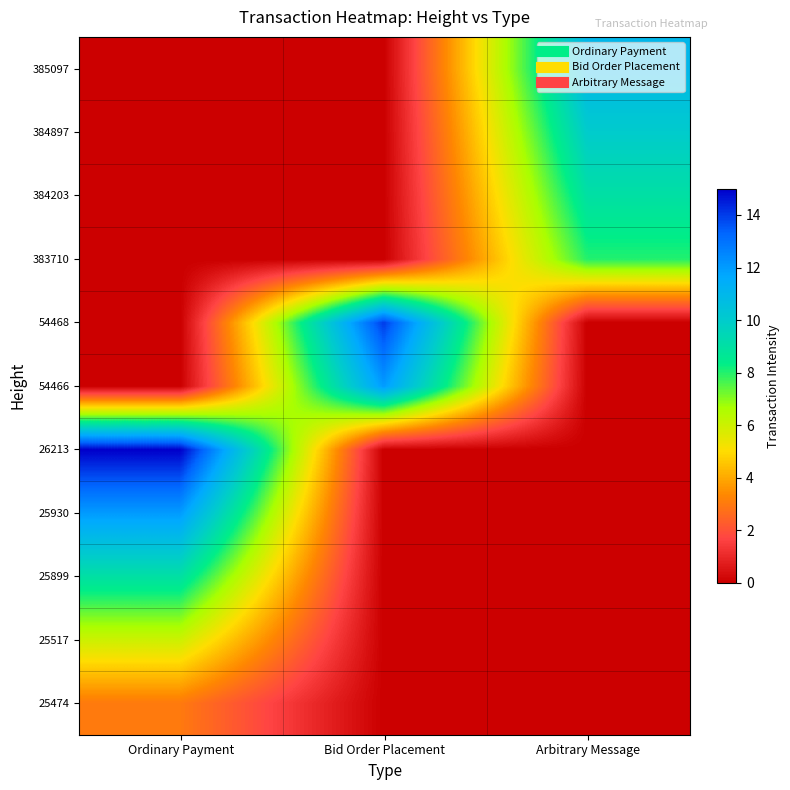

Reading right to left, extract all data points from this chart.

25474: Arbitrary Message=0	Bid Order Placement=0	Ordinary Payment=3
25517: Arbitrary Message=0	Bid Order Placement=0	Ordinary Payment=6
25899: Arbitrary Message=0	Bid Order Placement=0	Ordinary Payment=9
25930: Arbitrary Message=0	Bid Order Placement=0	Ordinary Payment=12
26213: Arbitrary Message=0	Bid Order Placement=0	Ordinary Payment=15
54466: Arbitrary Message=0	Bid Order Placement=12	Ordinary Payment=0
54468: Arbitrary Message=0	Bid Order Placement=14	Ordinary Payment=0
383710: Arbitrary Message=8	Bid Order Placement=0	Ordinary Payment=0
384203: Arbitrary Message=9	Bid Order Placement=0	Ordinary Payment=0
384897: Arbitrary Message=10	Bid Order Placement=0	Ordinary Payment=0
385097: Arbitrary Message=11	Bid Order Placement=0	Ordinary Payment=0